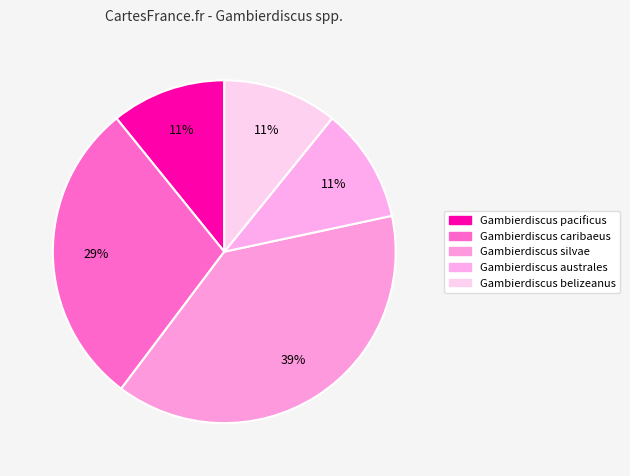

To the nearest percent, what is the combined percentage of Gambierdiscus caribaeus and Gambierdiscus pacificus?

40%